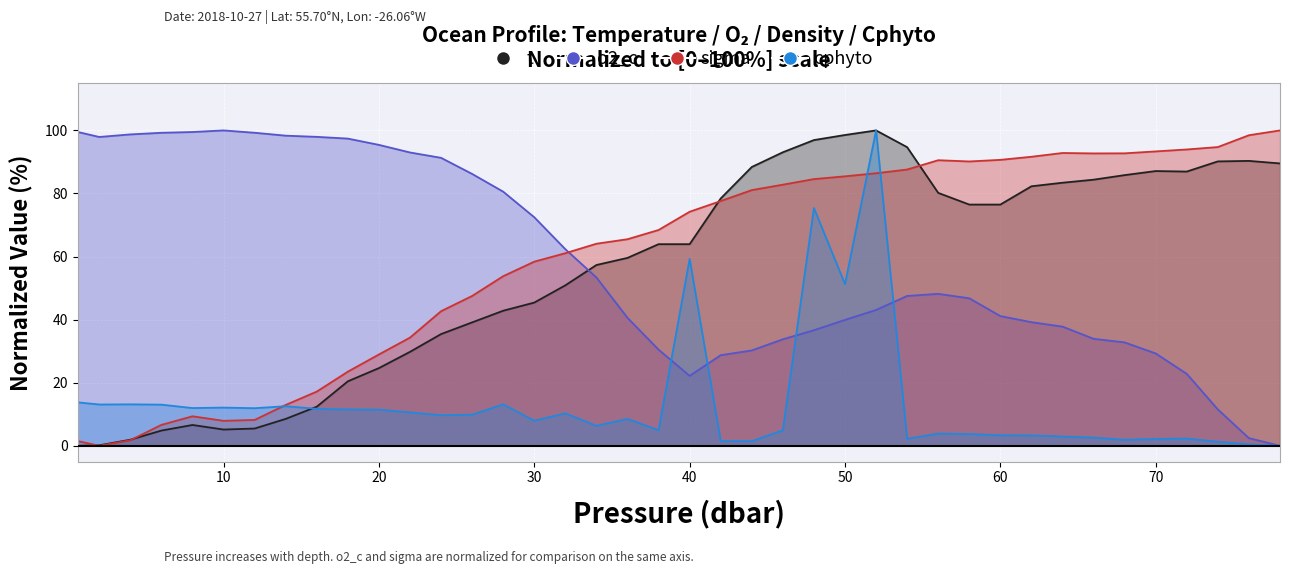

Is the value of t at 20 greater than the value of sigma at 27?

No